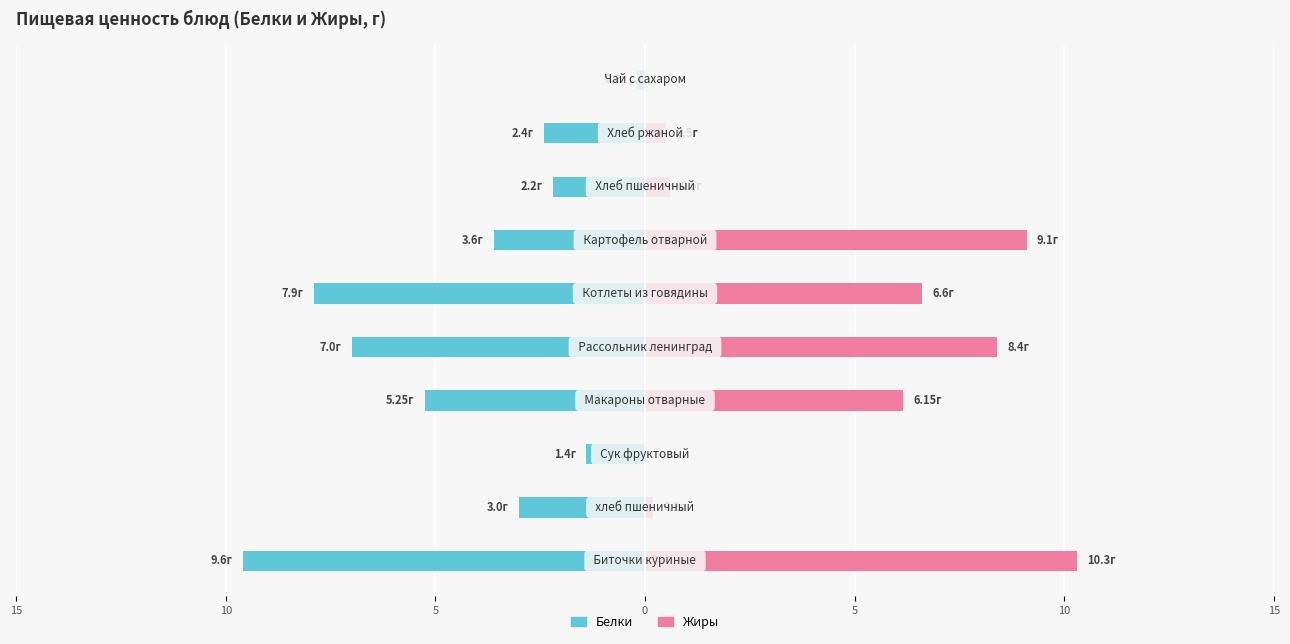

Rank the series at 0 from lowest to highest value.

Белки, Жиры